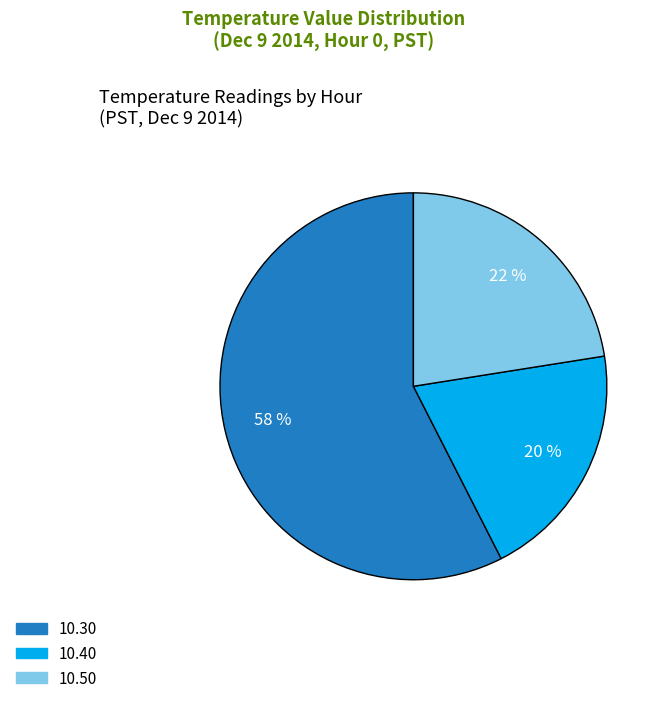

Do 10.50 and 10.40 together represent more than half of the pie?

No